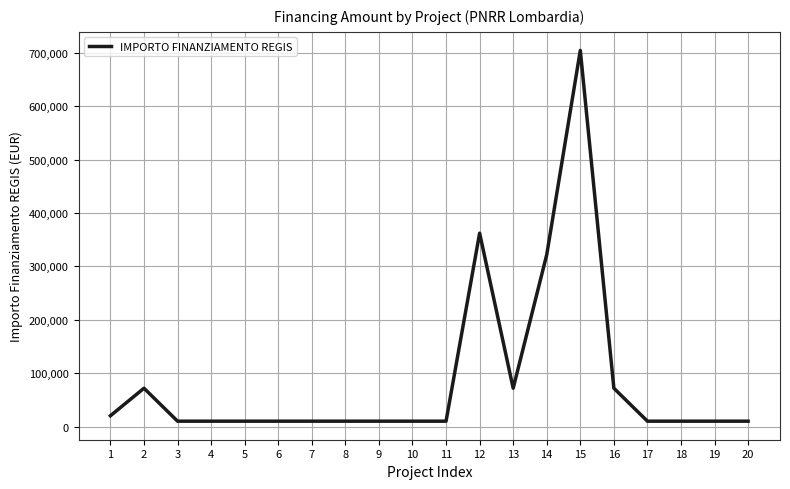

What is the greatest value displayed?

704421.9